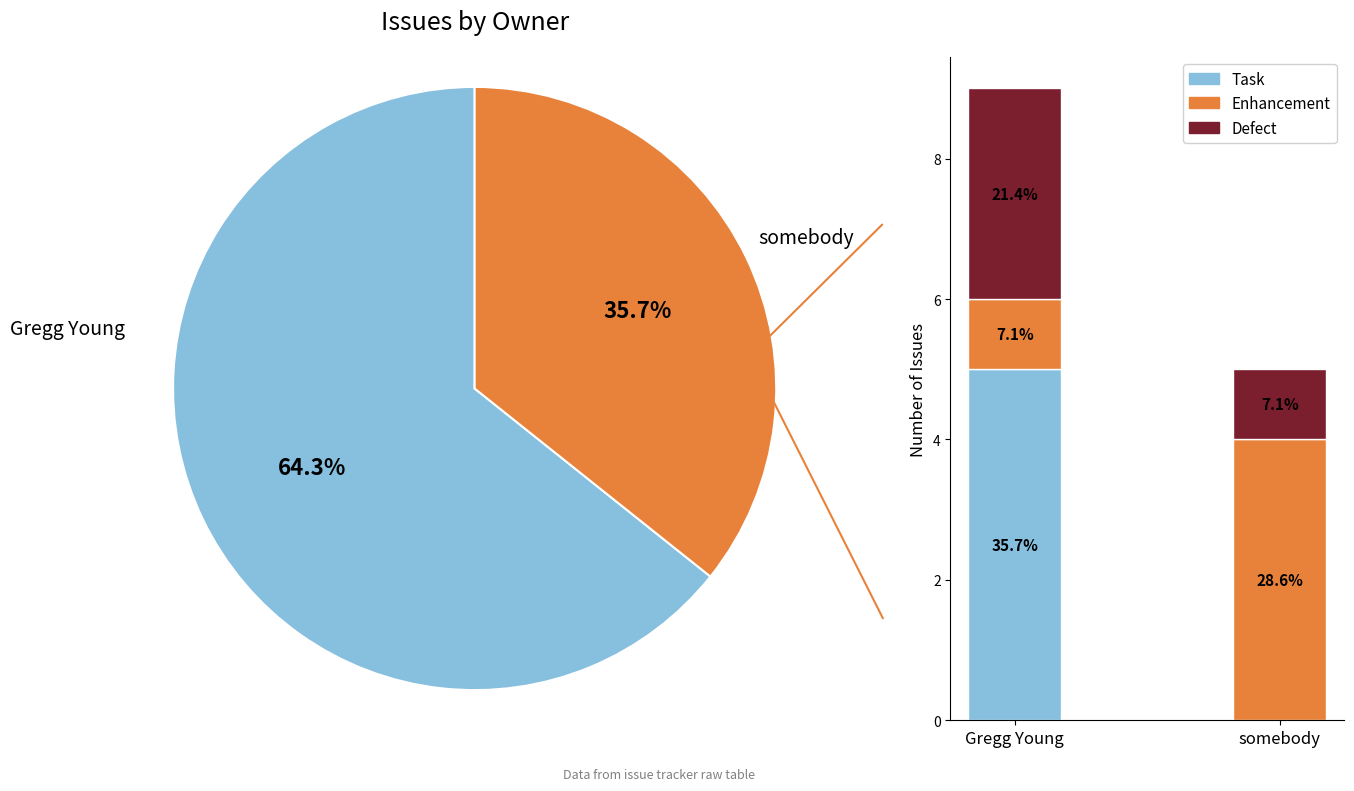

Which slice is the largest?

Gregg Young